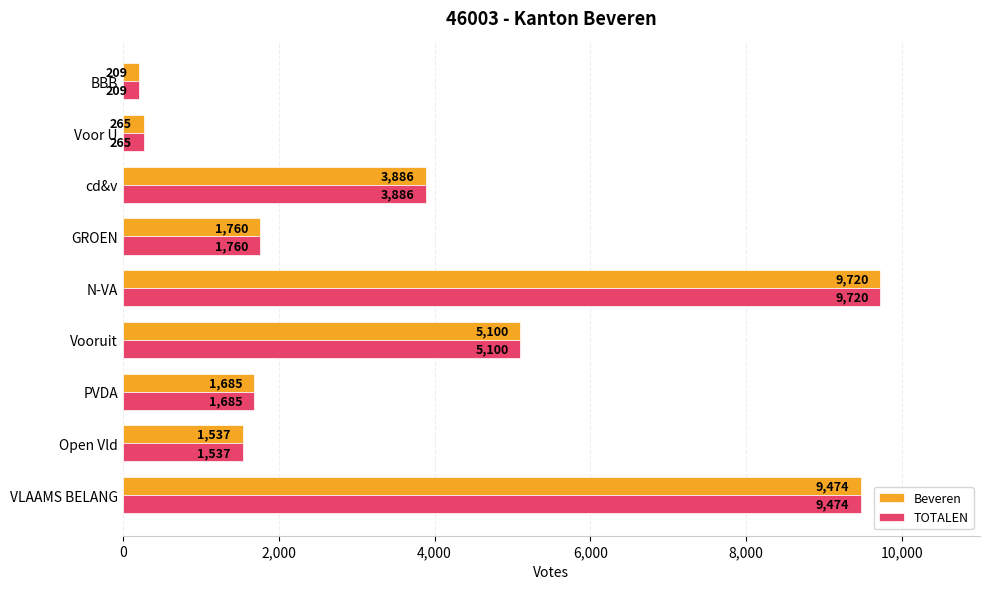

Is it true that TOTALEN equals 9474 at VLAAMS BELANG?

True